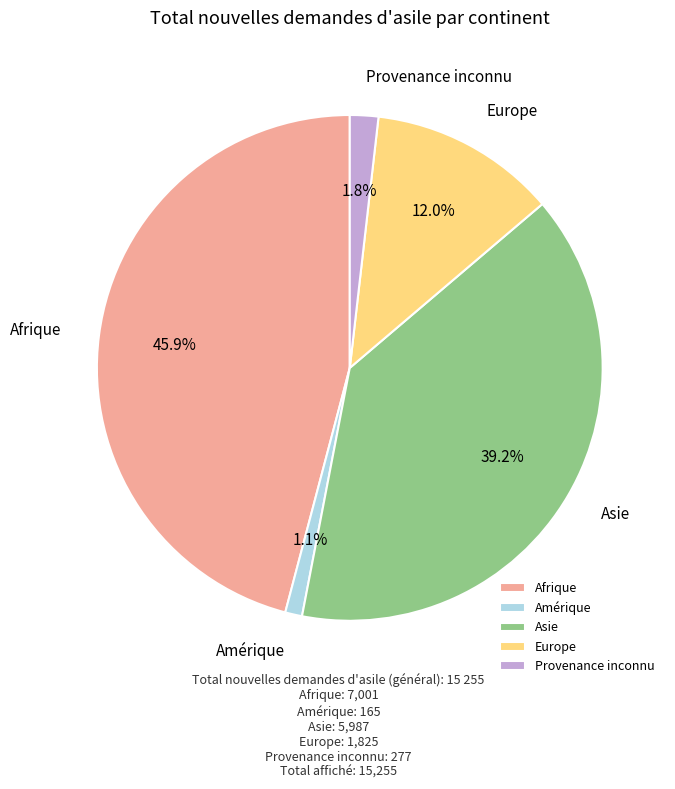

Combined, do Europe and Afrique account for over 50%?

Yes